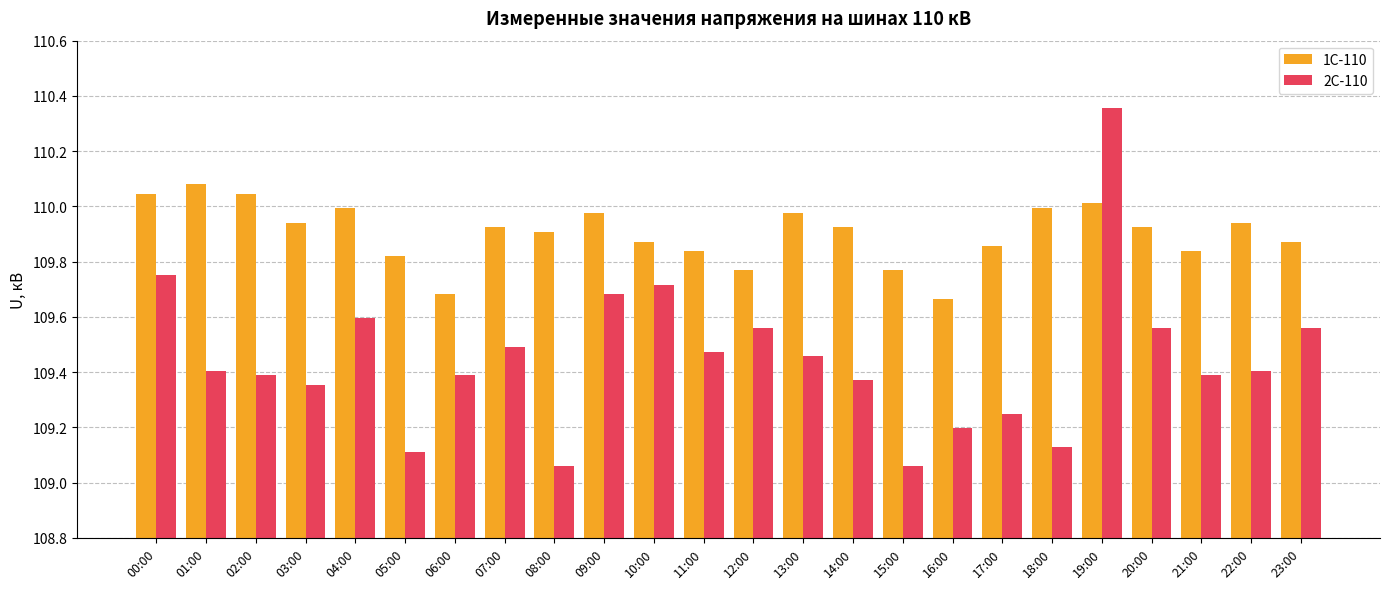

What is the difference between the highest and lowest values at 19:00?

0.3